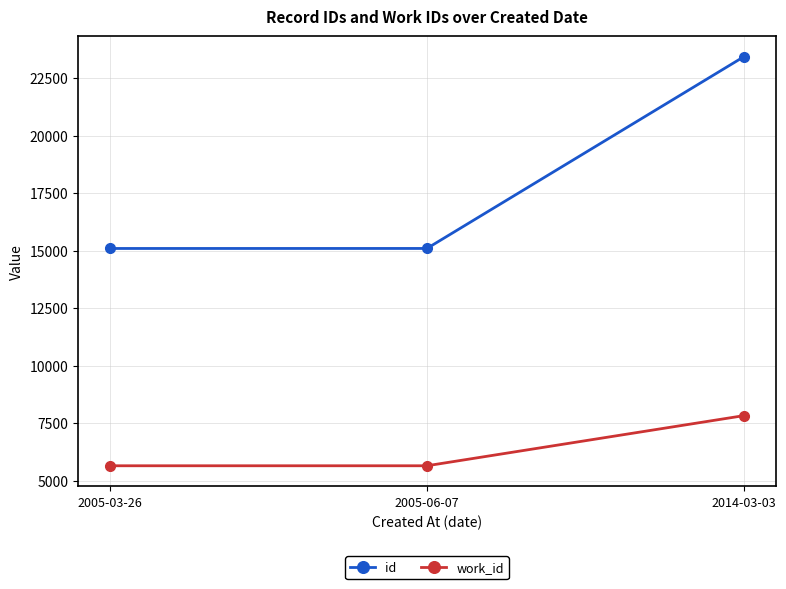

What is the value of the work_id point at the 1st from the left?

5647